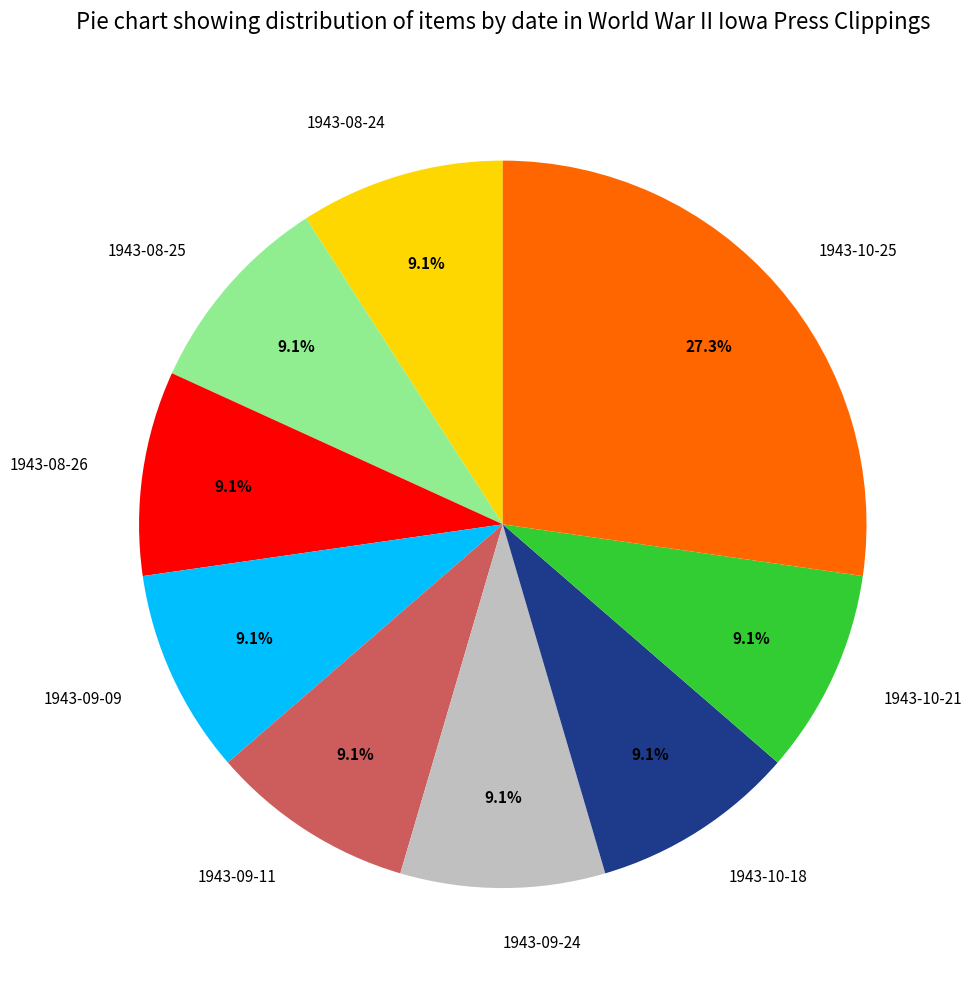

Approximately how many times larger is the value at 1943-09-09 compared to 1943-09-24?

1.0